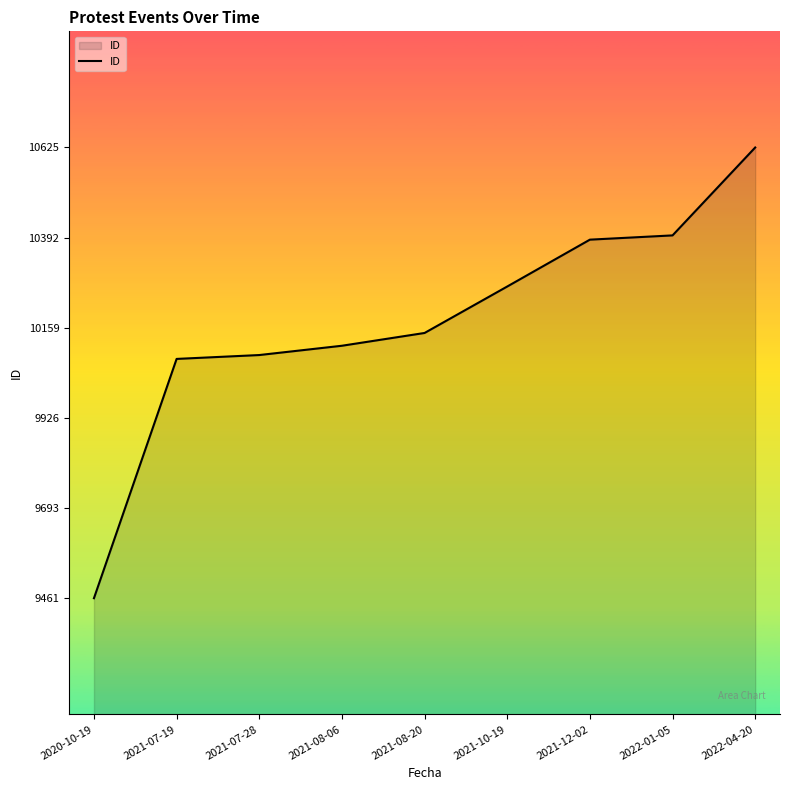

What is the sum of all values?

91564